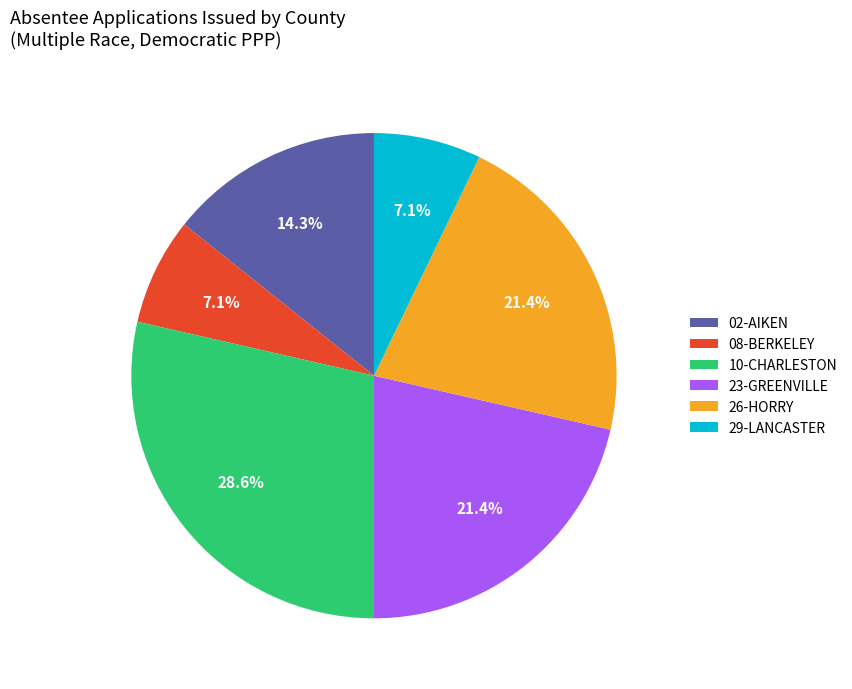

What percentage is the 02-AIKEN slice, to the nearest percent?

14%